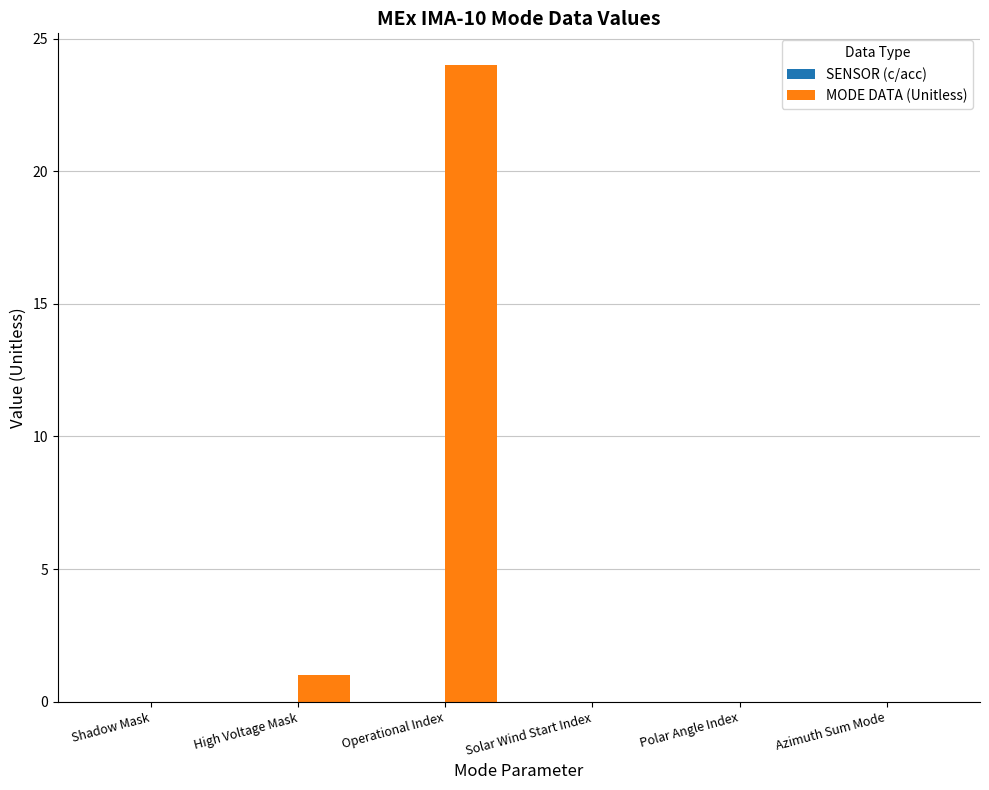

Which has a higher value, Polar Angle Index or High Voltage Mask?

High Voltage Mask